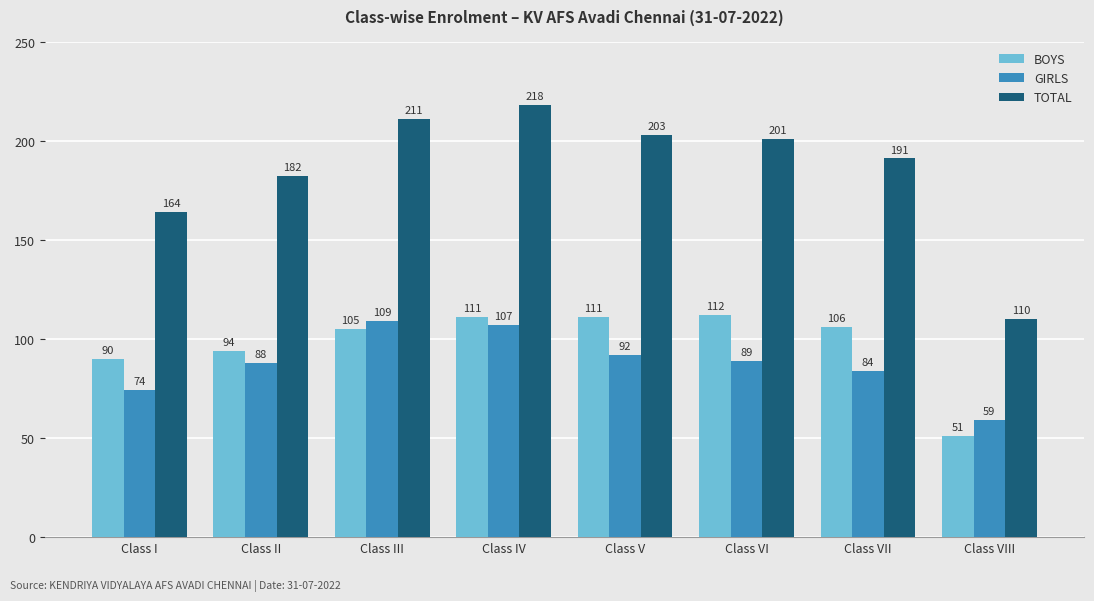

Read the BOYS value at Class VIII, to the nearest 10.

50